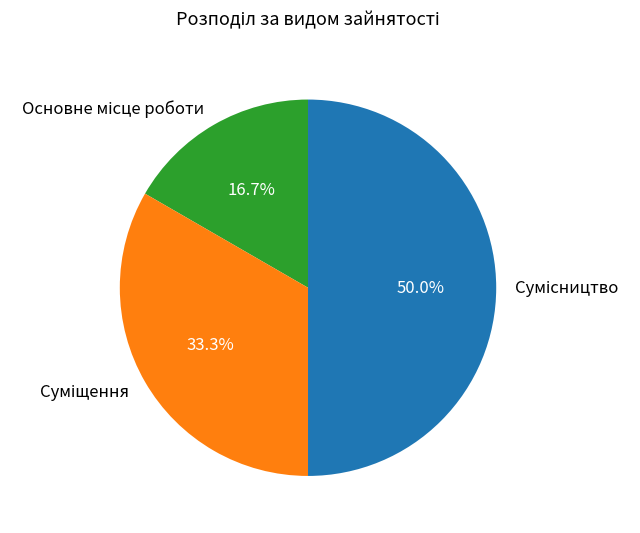

Is Сумісництво the majority of the pie?

No